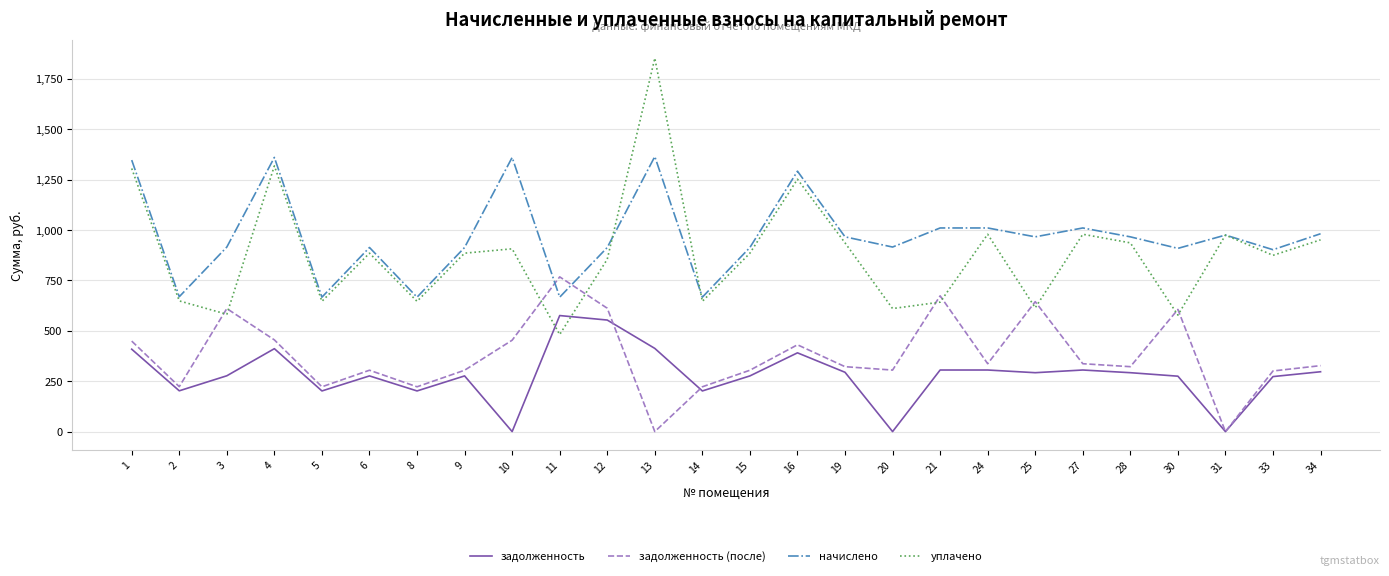

After their last crossing, which series has the higher values: уплачено or задолженность?

уплачено